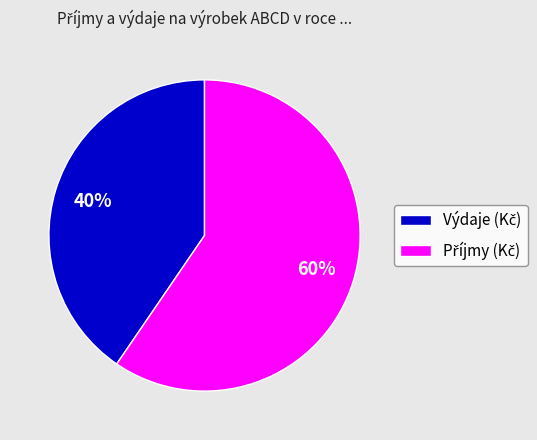

To the nearest percent, what is the average slice percentage?

50%